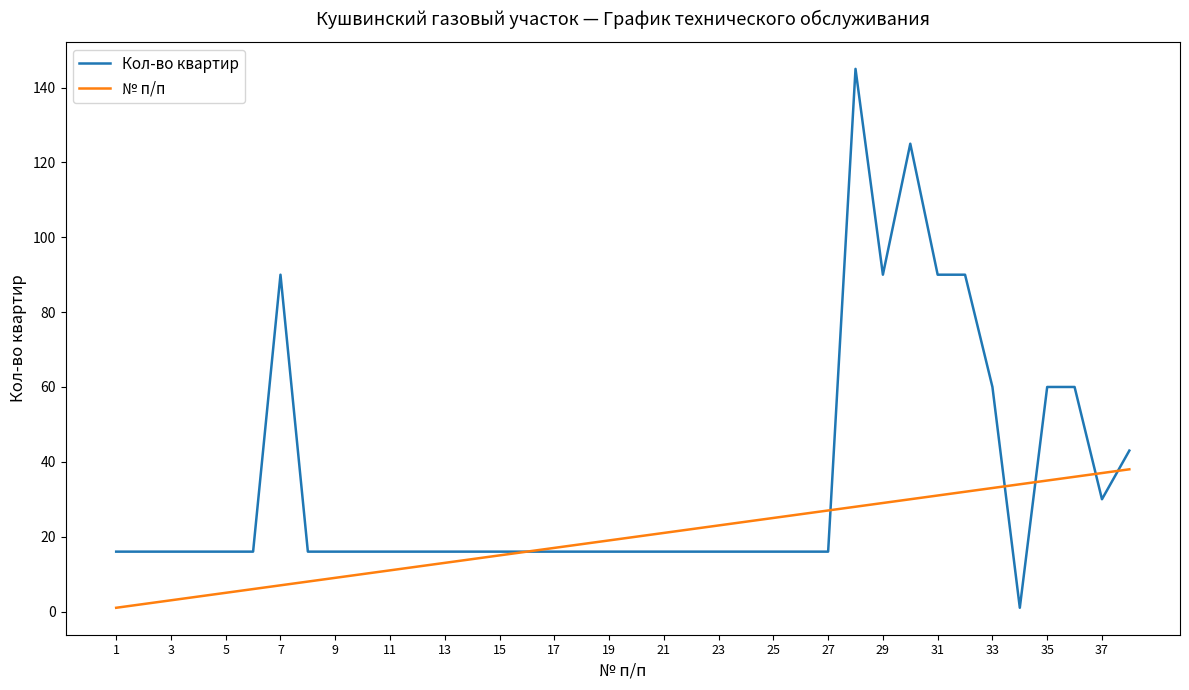

What is the greatest value displayed?

145